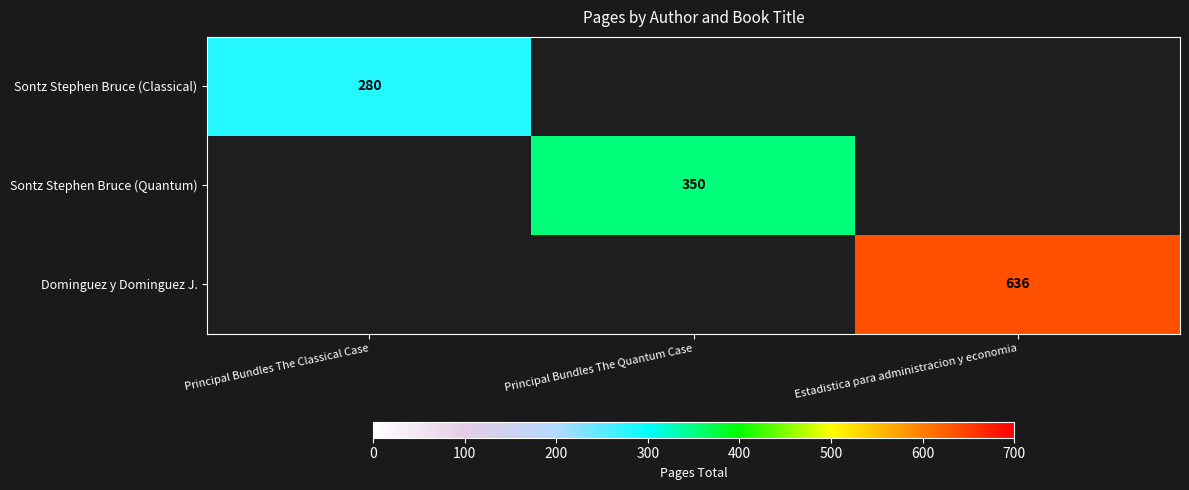

The Dominguez y Dominguez J. series shows 636 at Estadistica para administracion y economia. True or false?

True